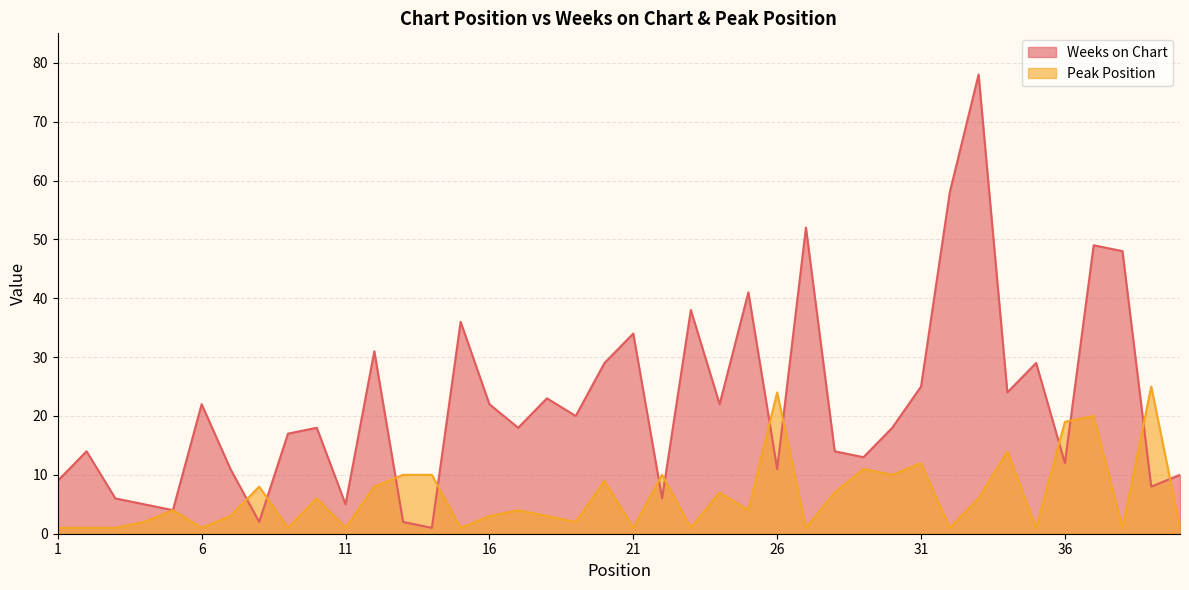

At 17, list the series in order from largest to smallest.

Weeks on Chart, Peak Position